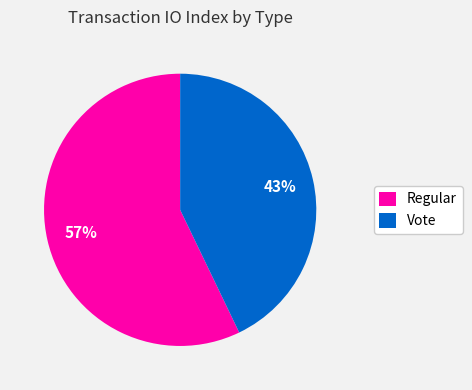

Count the number of slices in the pie.

2